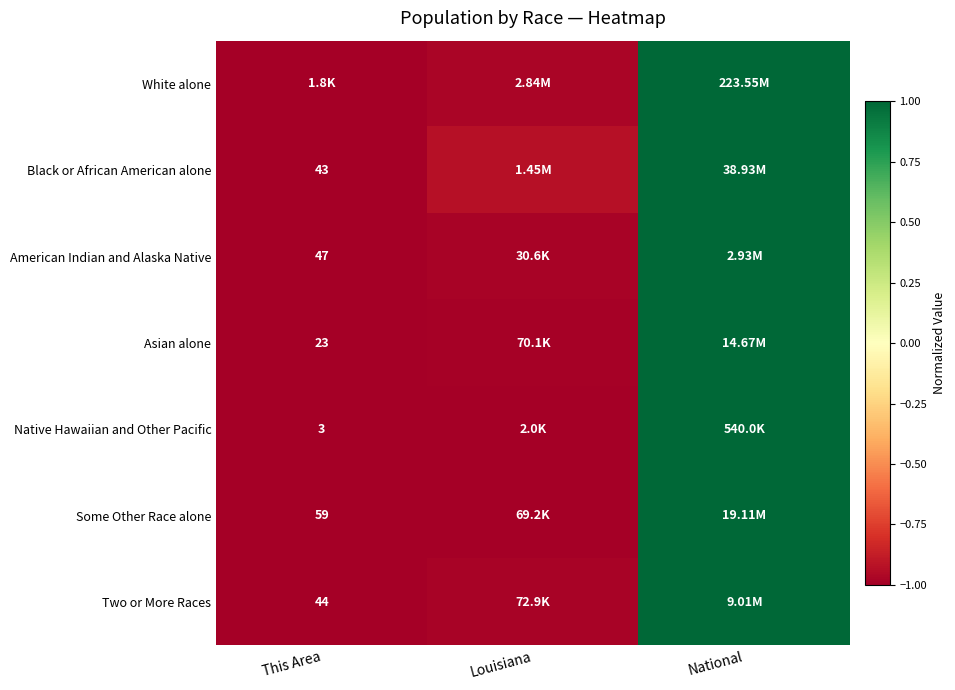

Is the value of Native Hawaiian and Other Pacific at This Area greater than the value of American Indian and Alaska Native at This Area?

No